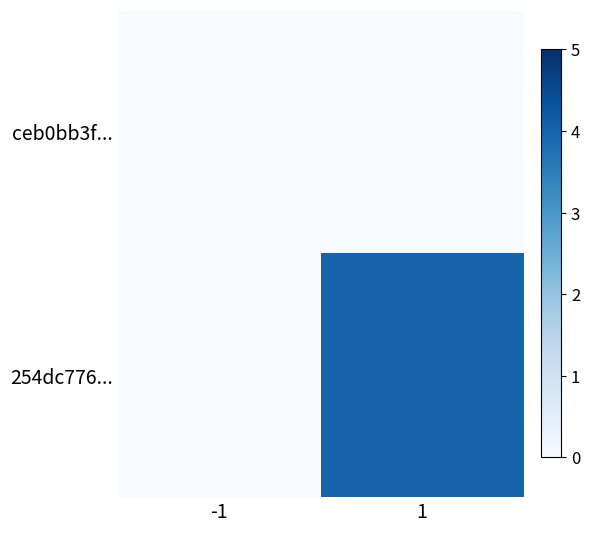

Reading left to right, transcribe all the data shown in this chart.

ceb0bb3f...: -1=0	1=0
254dc776...: -1=0	1=4